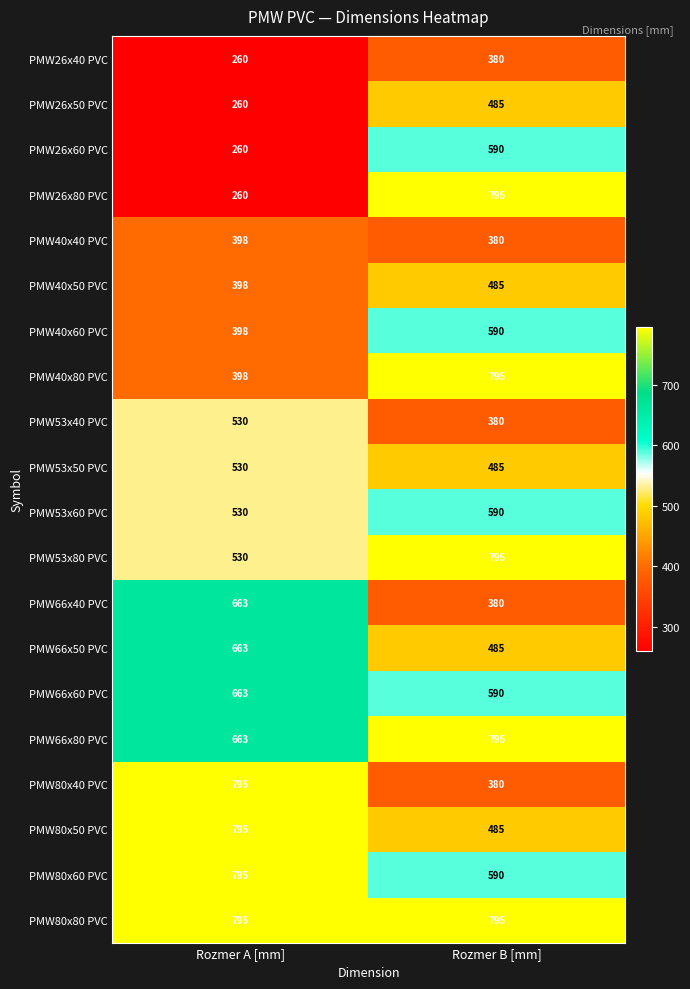

List the labels in order of PMW40x80 PVC value, largest first.

Rozmer B [mm], Rozmer A [mm]